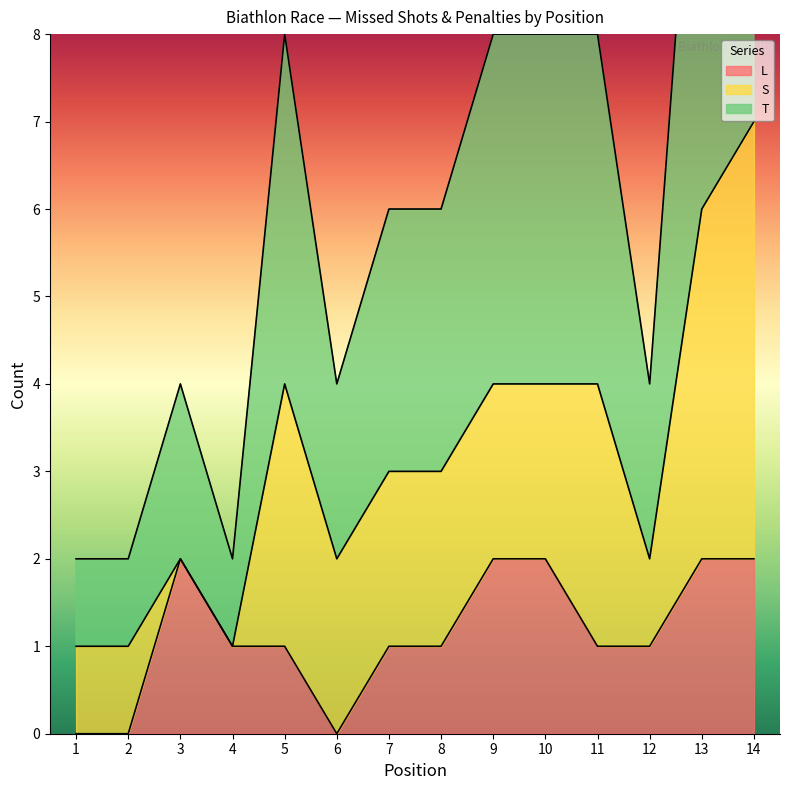

What is the approximate value of L at 9?

2